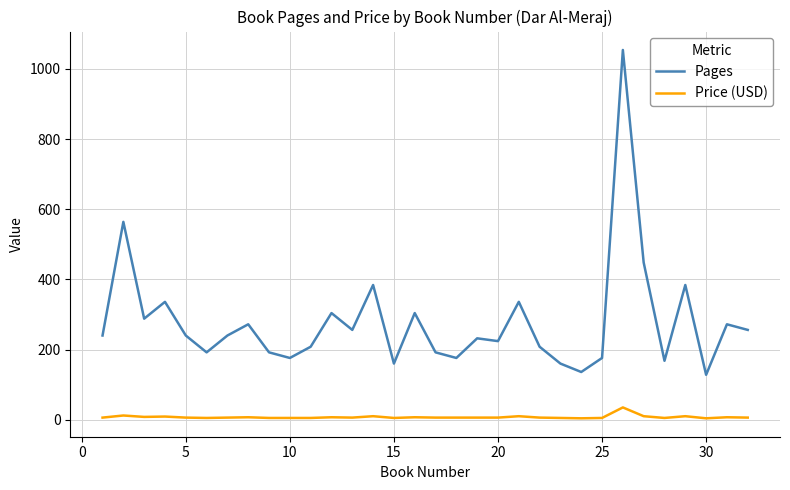

Rank the series by their maximum value, from lowest to highest.

Price (USD), Pages